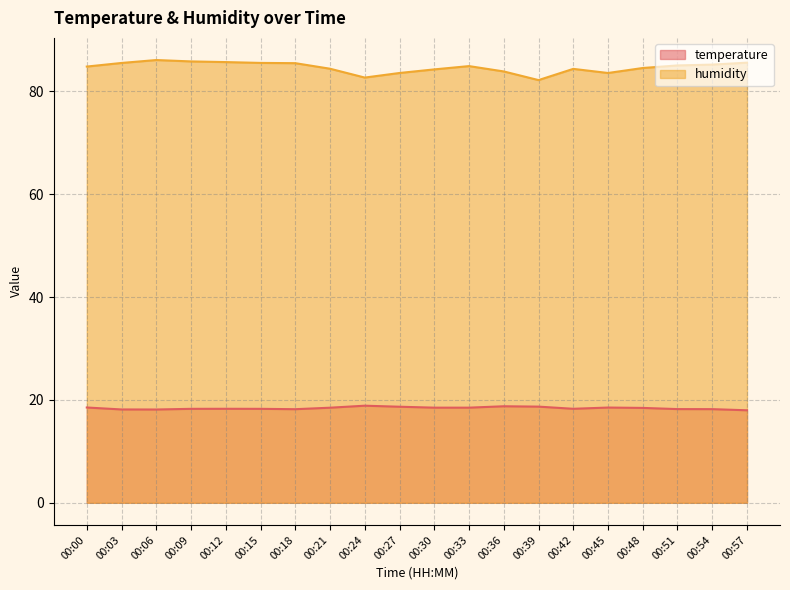

The temperature series shows 18.3 at 00:15. True or false?

True